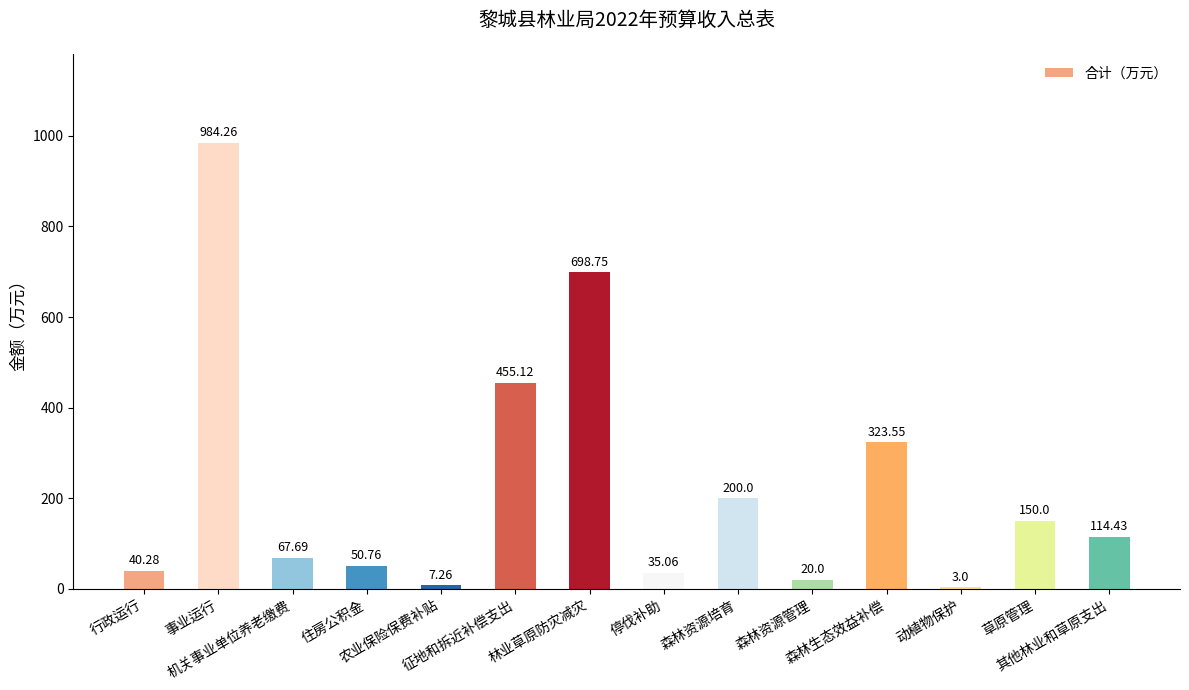

What is the sum of all values?

3150.2